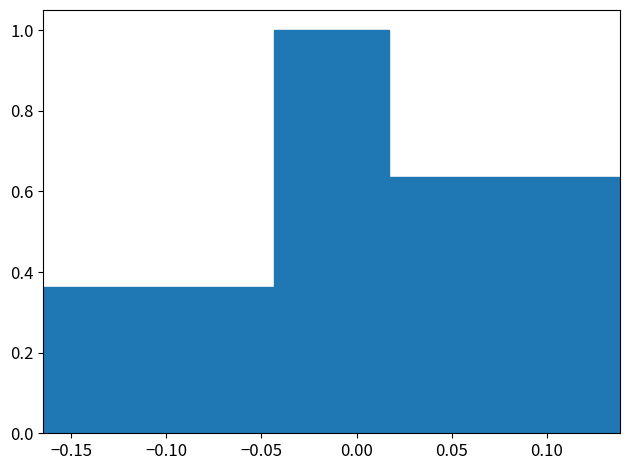

Reading left to right, transcribe this chart: for each bar, give the range it covers on the x-axis and its height. Neither the bar edges nor the heights are printed on the chart, so give them approximately, as read against the axes.

-0.165 to -0.105: 0.36
-0.105 to -0.045: 0.36
-0.045 to 0.015: 1.00
0.015 to 0.080: 0.64
0.080 to 0.140: 0.64